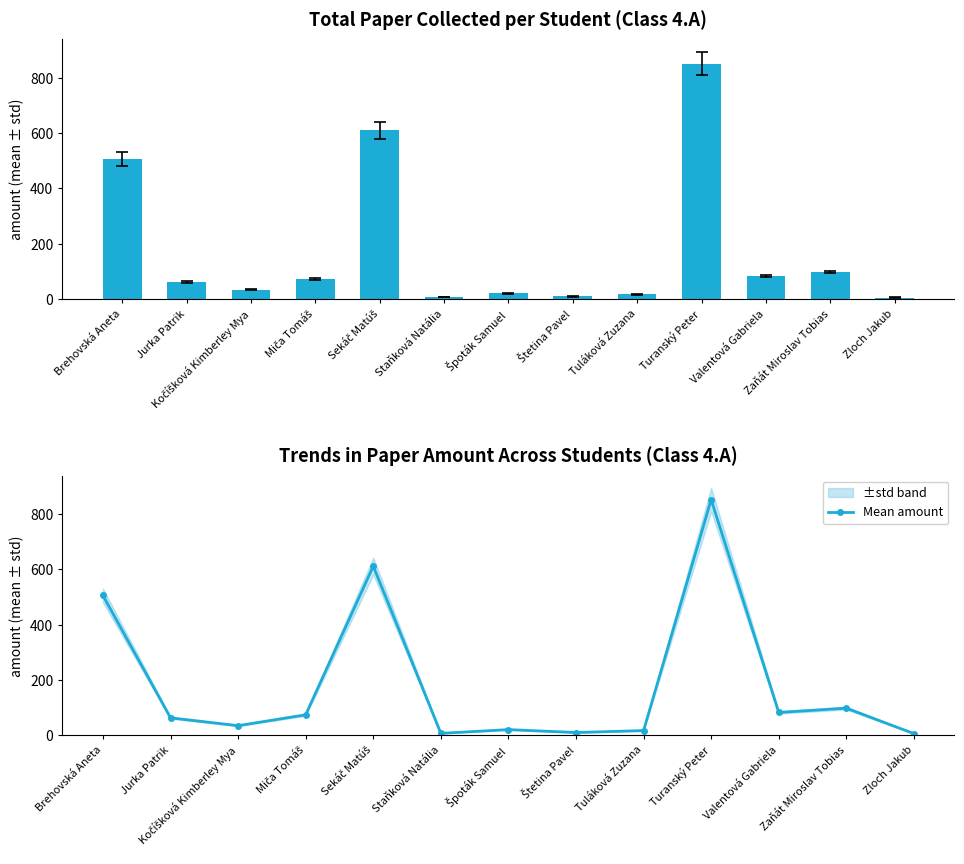

Is the value of Mean amount at Jurka Patrik greater than the value of spolu žiak at Brehovská Aneta?

No